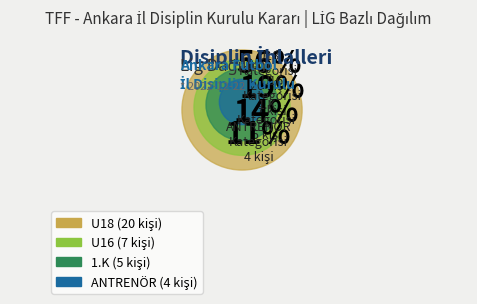

Count the number of slices in the pie.

4